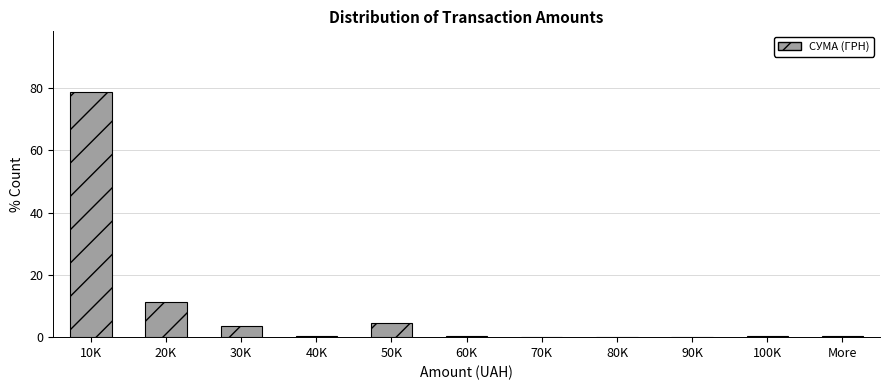

Reading left to right, what are all the values shown in this chart?

10K=78.6	20K=11.4	30K=3.6	40K=0.5	50K=4.5	60K=0.5	70K=0.0	80K=0.0	90K=0.0	100K=0.5	More=0.5